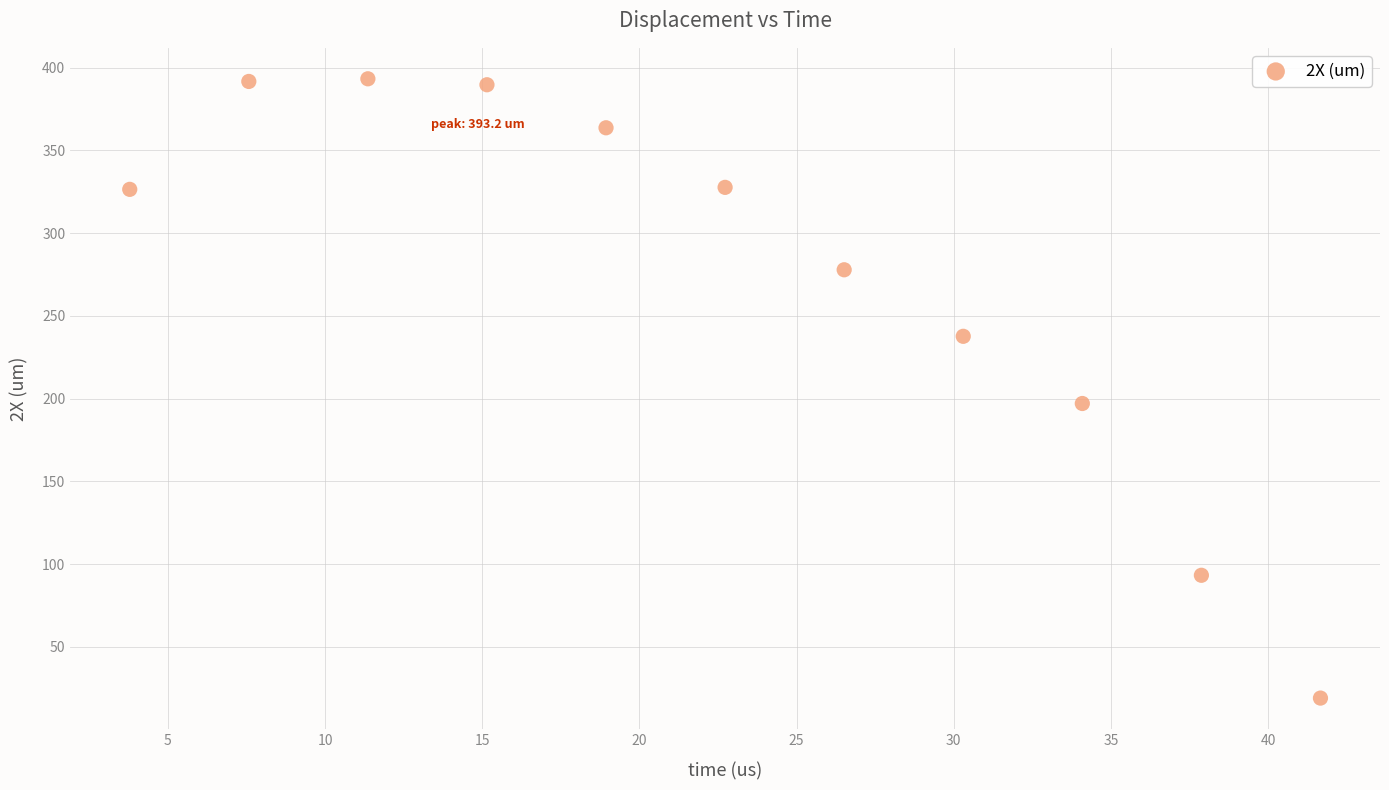

What is the range of X values (max minus min)?

37.9